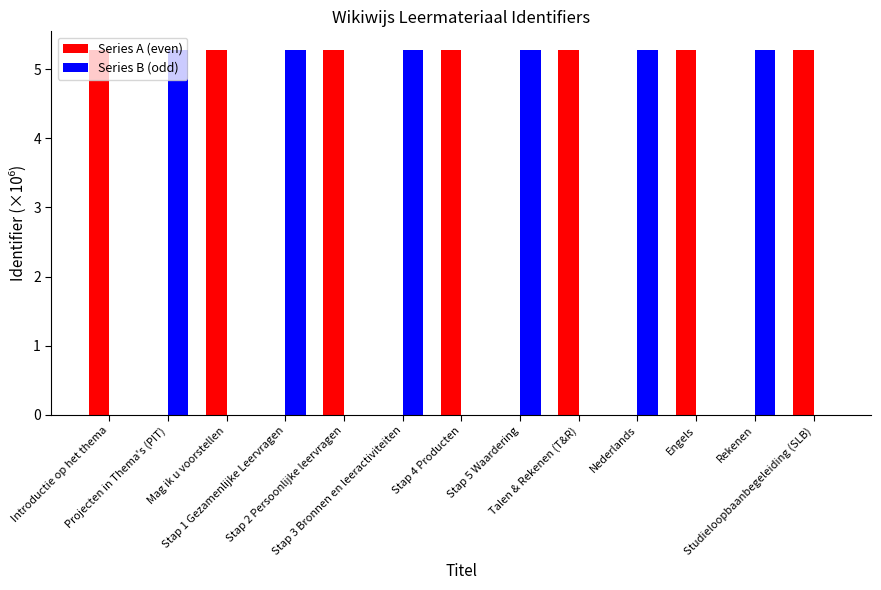

How many data points in Series A (even) are above 5?

7